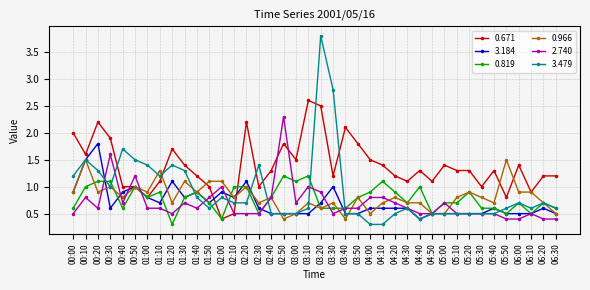

The value of 0.671 at 00:00 is 2.0. True or false?

True